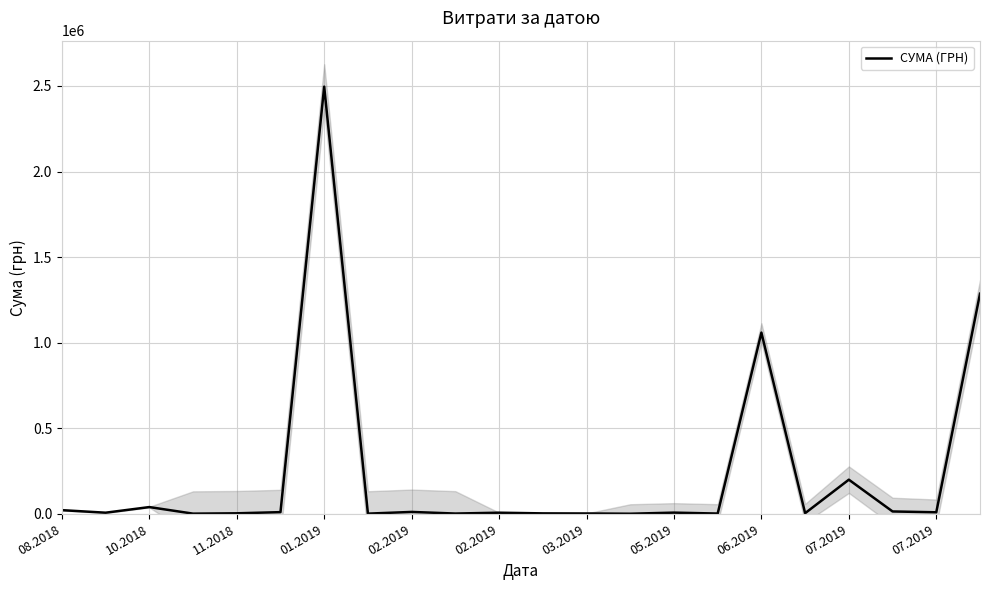

Reading right to left, extract all data points from this chart.

1286039.1	8700.0	13563.0	199257.3	3448.6	1058798.2	1331.6	6706.1	313.5	1748.0	2337.6	6289.4	1339.6	10817.3	865.0	2496221.9	9560.0	2758.8	828.2	39169.5	6300.0	21190.0